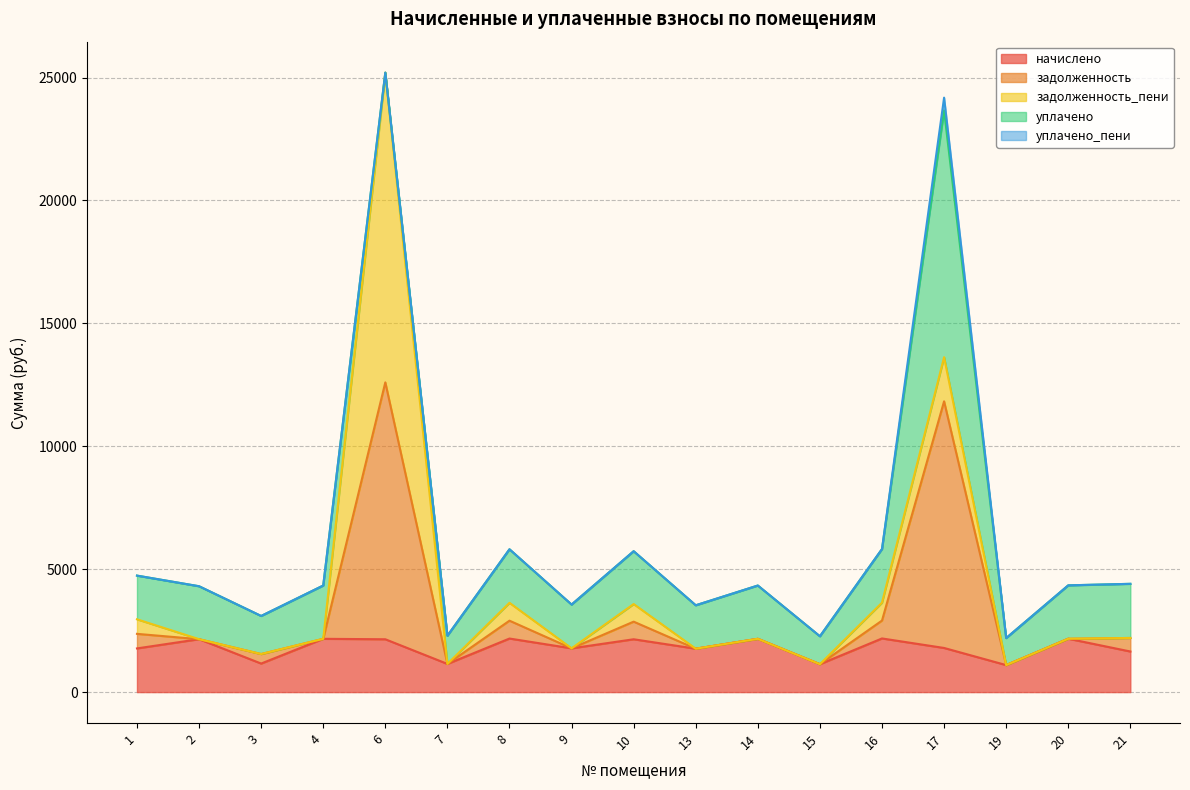

At which label does начислено first exceed 1795?

2